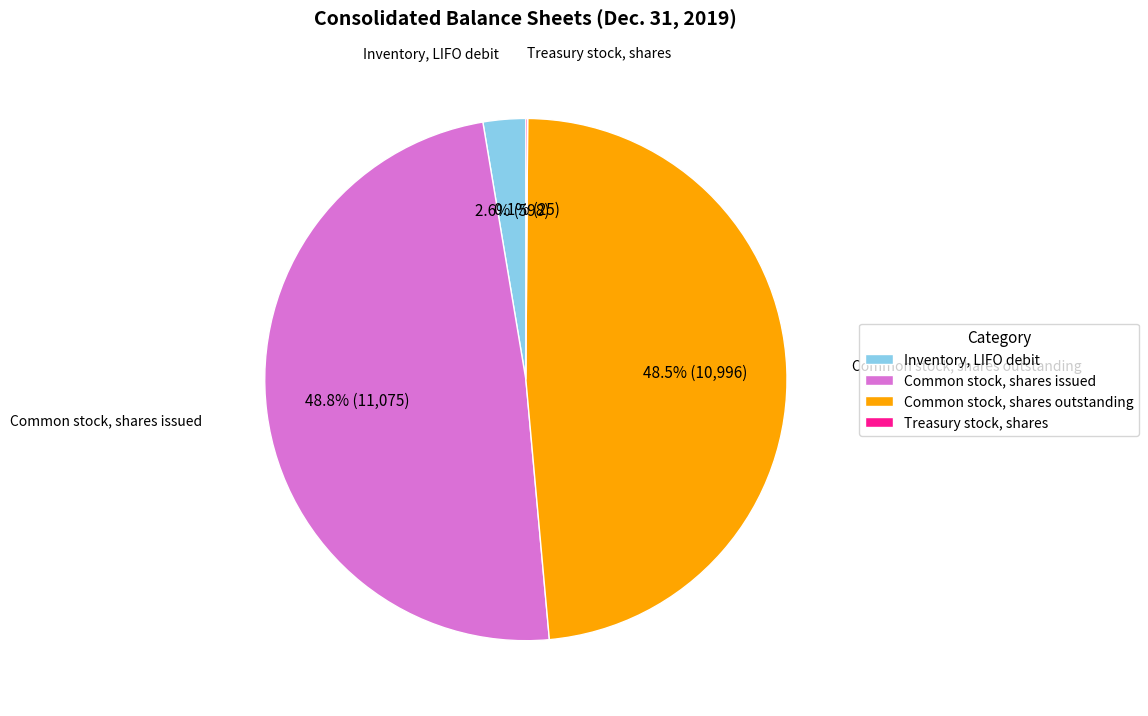

How much of the chart is everything except Common stock, shares issued?

51.2%